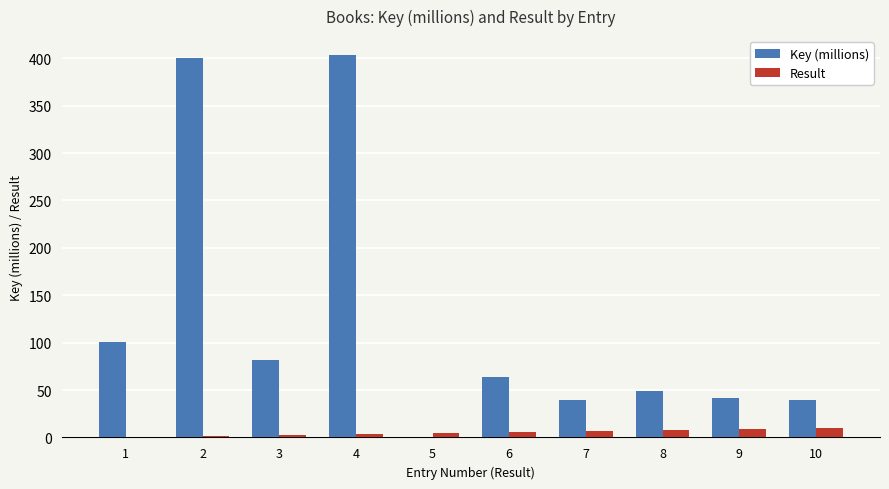

Between 1 and 7, which series saw the biggest shift?

Key (millions)